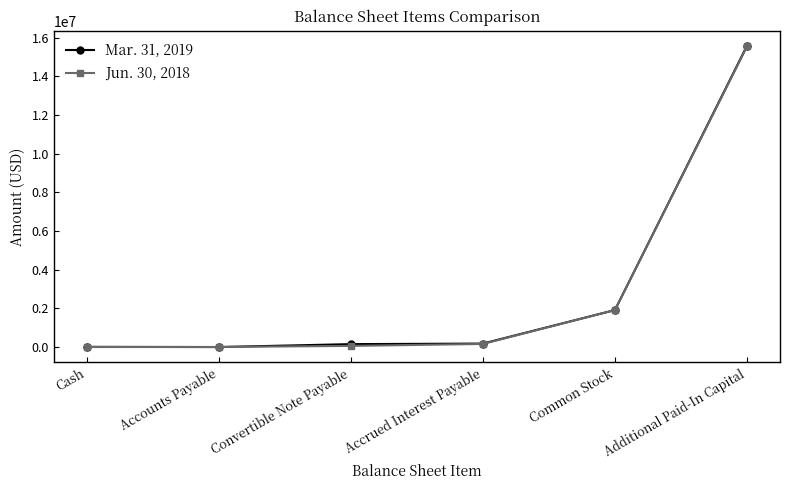

At which label does Mar. 31, 2019 reach its peak?

Additional Paid-In Capital